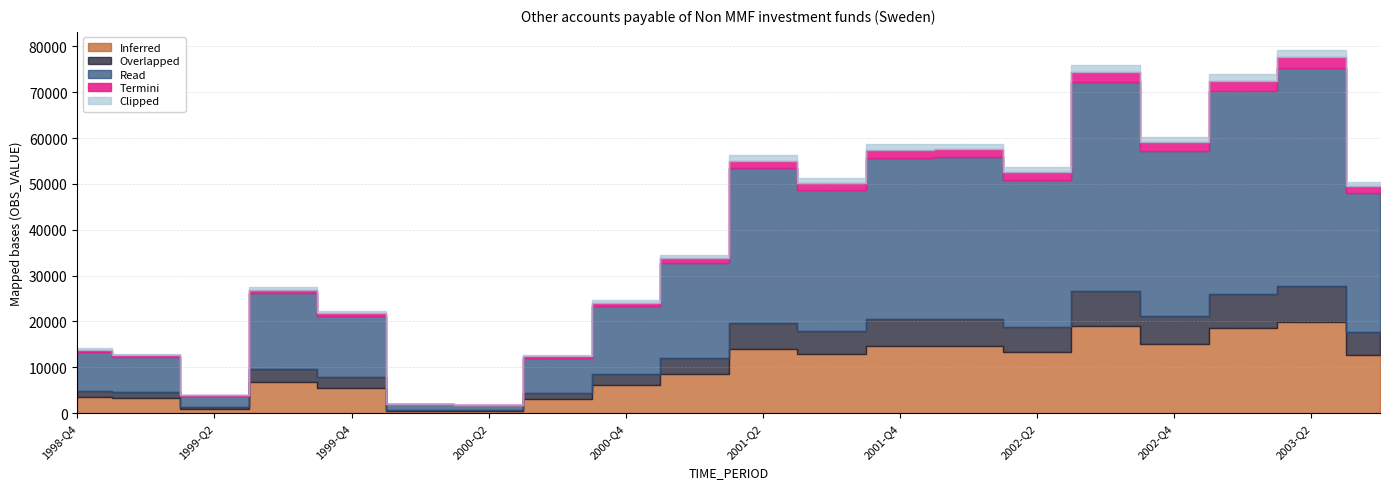

At which category does the data reach its first local valley?

1999-Q2